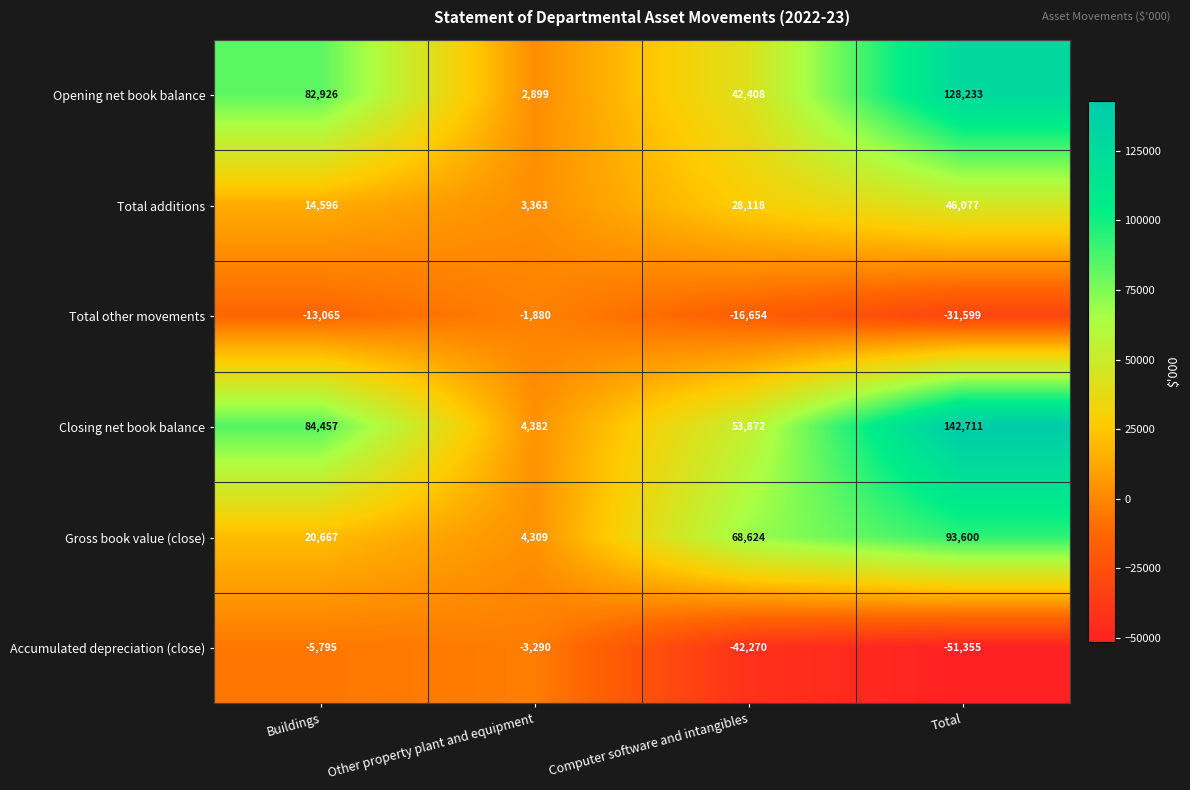

What is the total value across all series at Computer software and intangibles?

134098